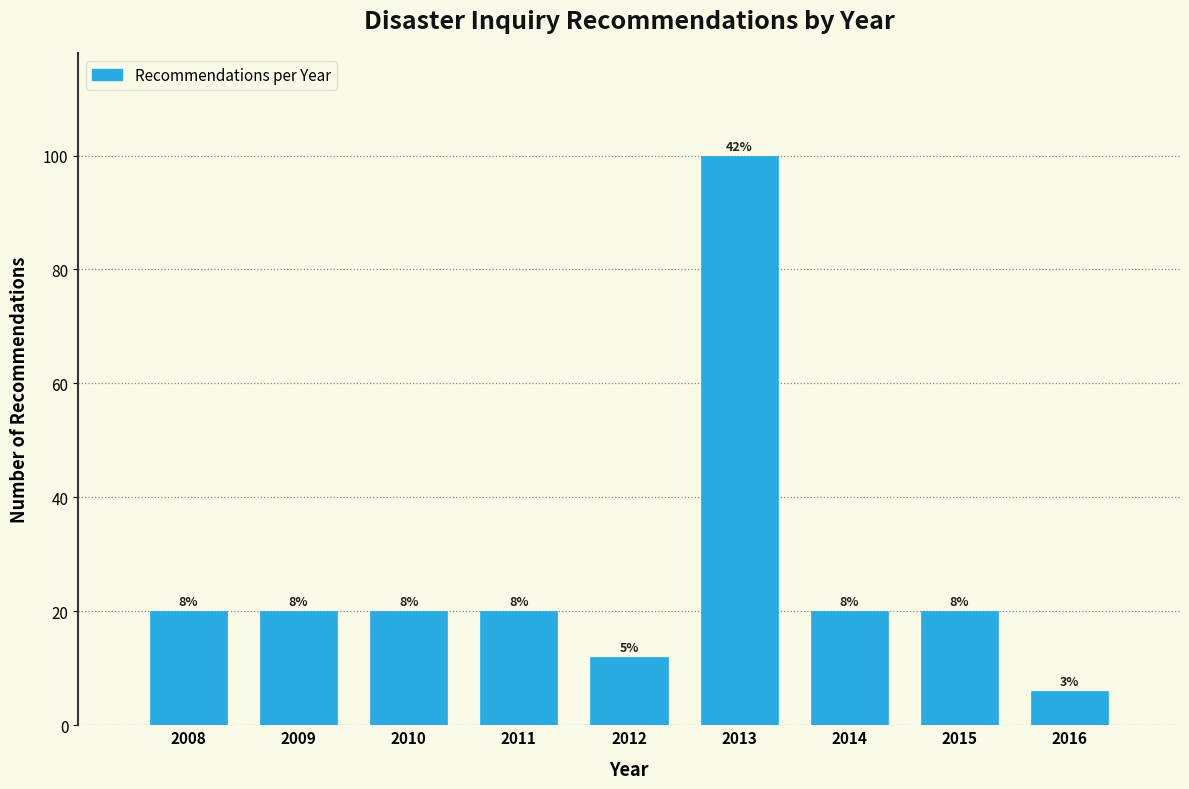

How many bars are there in total?

9